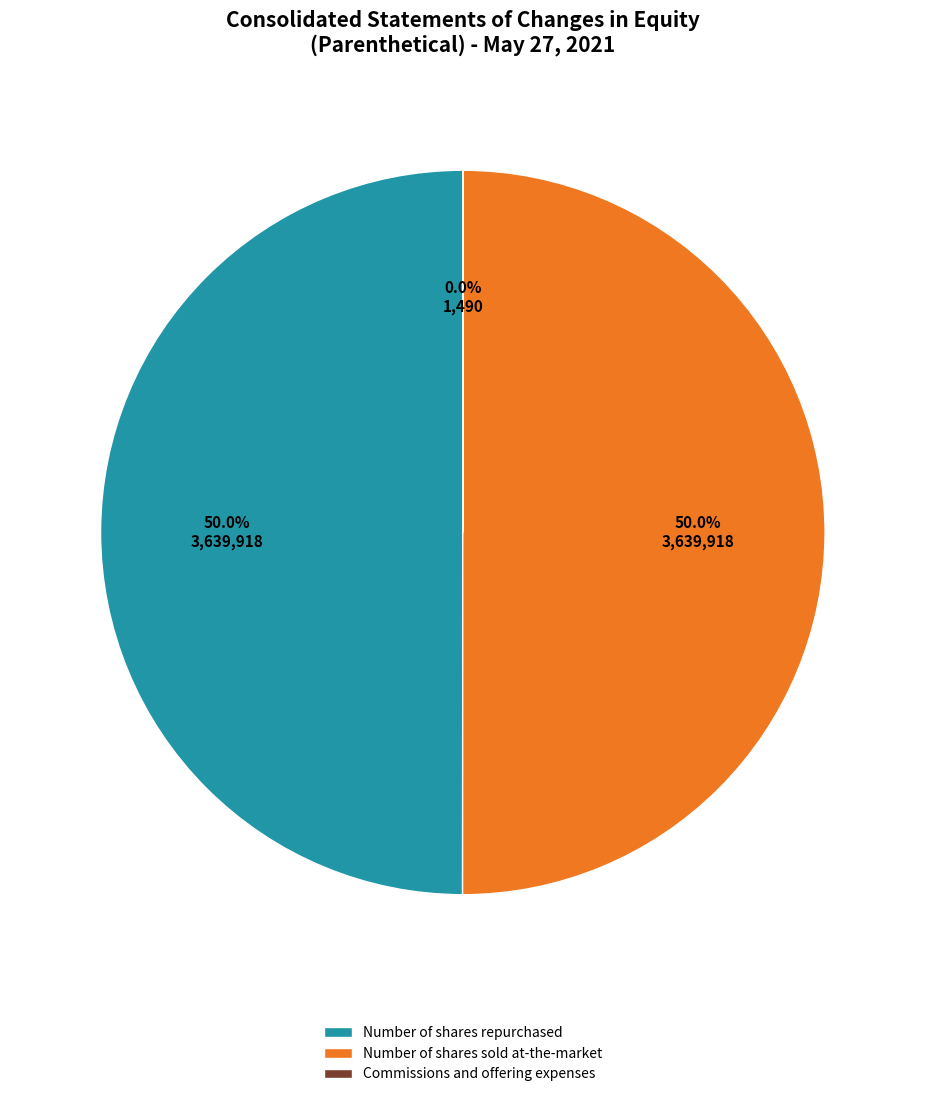

What portion of the pie excludes Number of shares repurchased?

50.0%